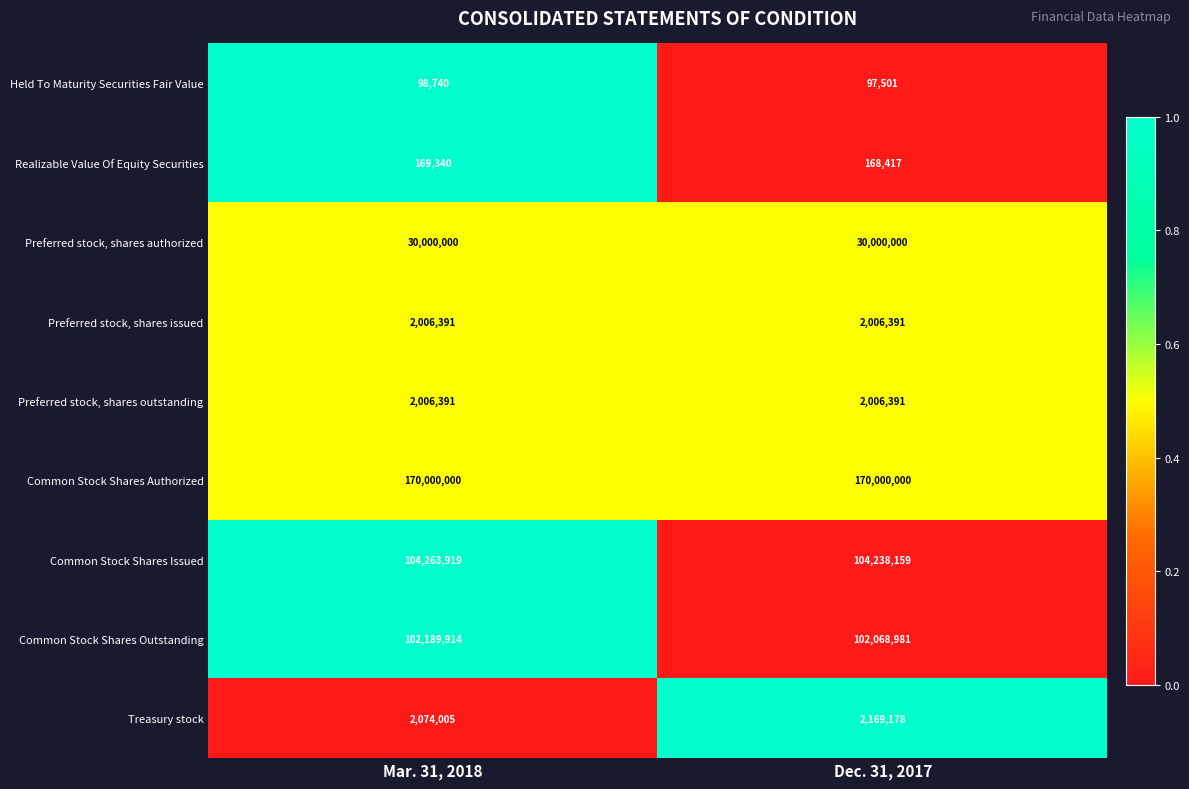

Reading left to right, extract all data points from this chart.

Held To Maturity Securities Fair Value: Mar. 31, 2018=98740	Dec. 31, 2017=97501
Realizable Value Of Equity Securities: Mar. 31, 2018=169340	Dec. 31, 2017=168417
Preferred stock, shares authorized: Mar. 31, 2018=30000000	Dec. 31, 2017=30000000
Preferred stock, shares issued: Mar. 31, 2018=2006391	Dec. 31, 2017=2006391
Preferred stock, shares outstanding: Mar. 31, 2018=2006391	Dec. 31, 2017=2006391
Common Stock Shares Authorized: Mar. 31, 2018=170000000	Dec. 31, 2017=170000000
Common Stock Shares Issued: Mar. 31, 2018=104263919	Dec. 31, 2017=104238159
Common Stock Shares Outstanding: Mar. 31, 2018=102189914	Dec. 31, 2017=102068981
Treasury stock: Mar. 31, 2018=2074005	Dec. 31, 2017=2169178